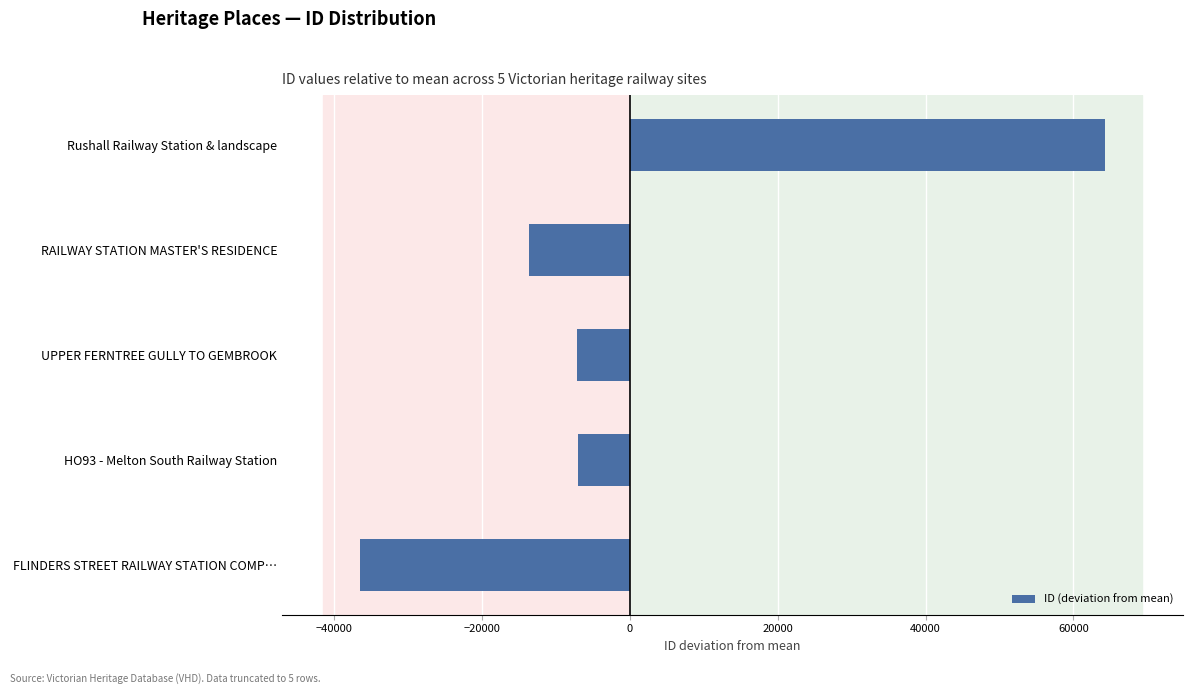

What is the maximum value shown in the chart?

64270.6